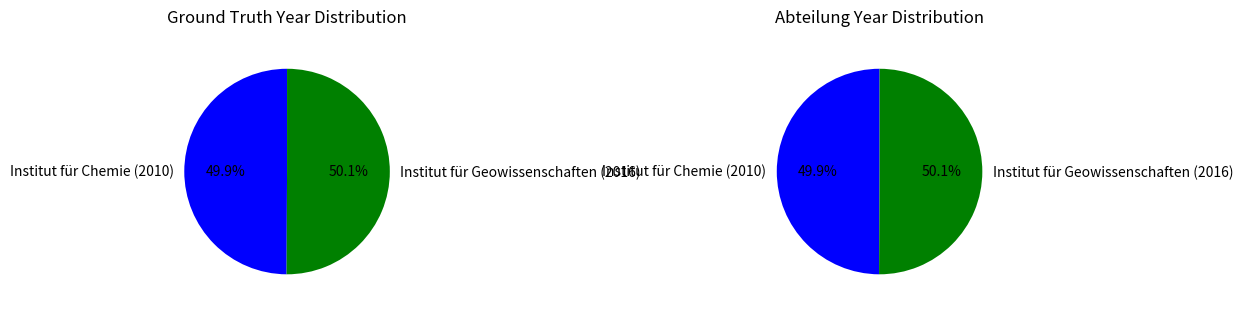

What is the smallest slice in the pie chart?

Institut für Chemie (2010)